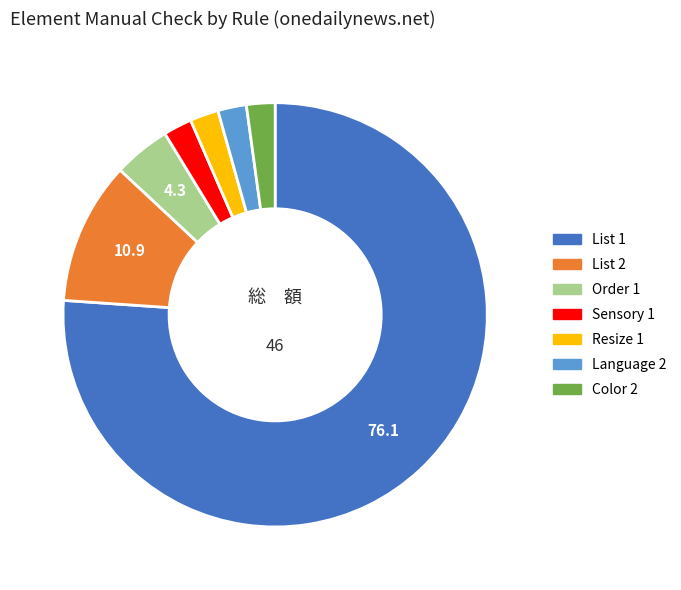

The Resize 1 slice represents 2% of the pie. True or false?

True